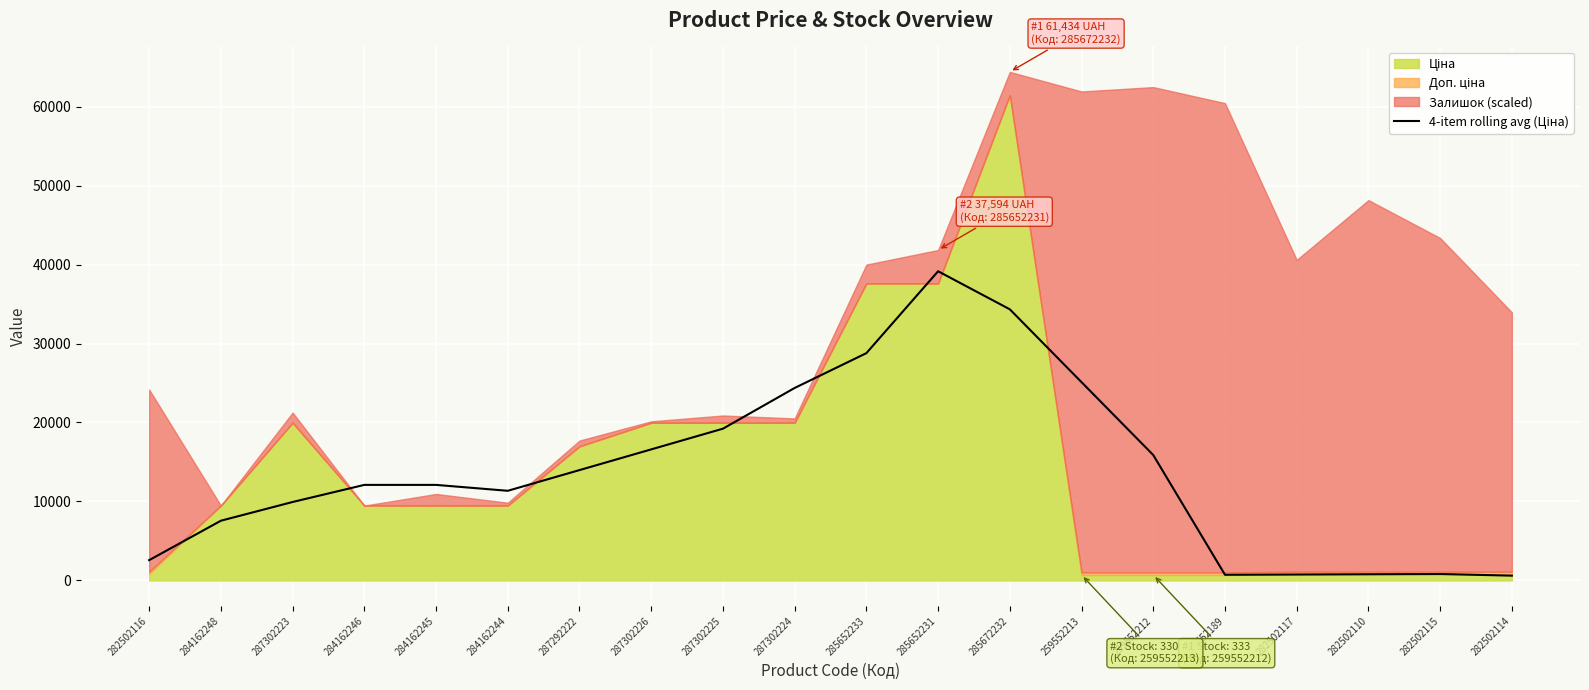

Is it true that the value at 282502115 is 818.5?

True